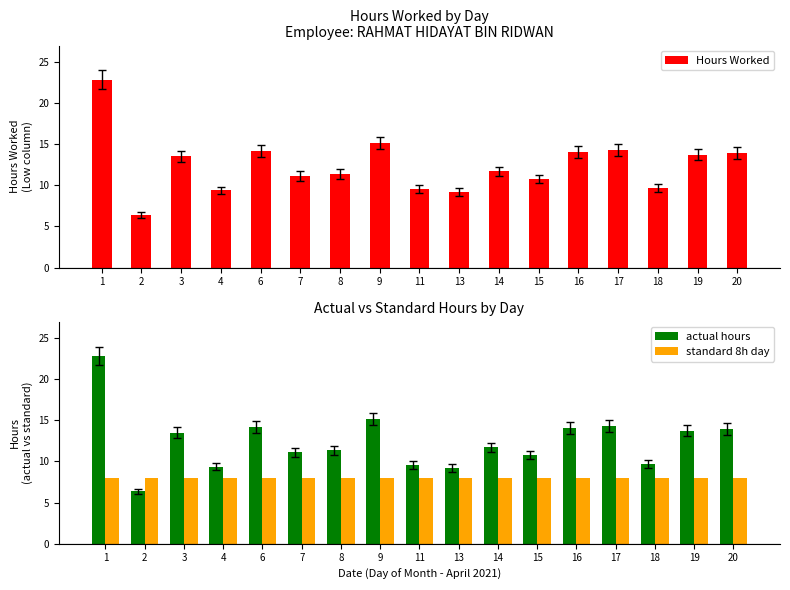

Which series has the largest total across all categories?

Hours Worked